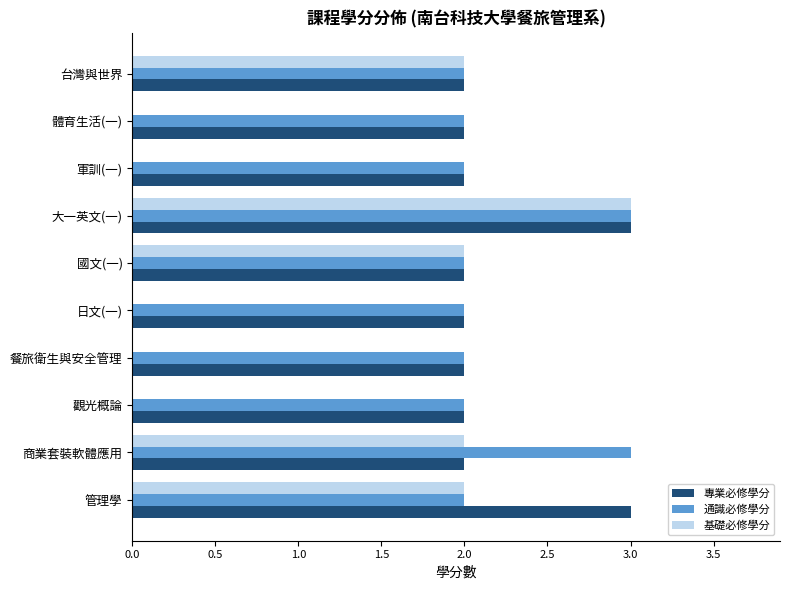

At which category is the sum across all series the highest?

大一英文(一)